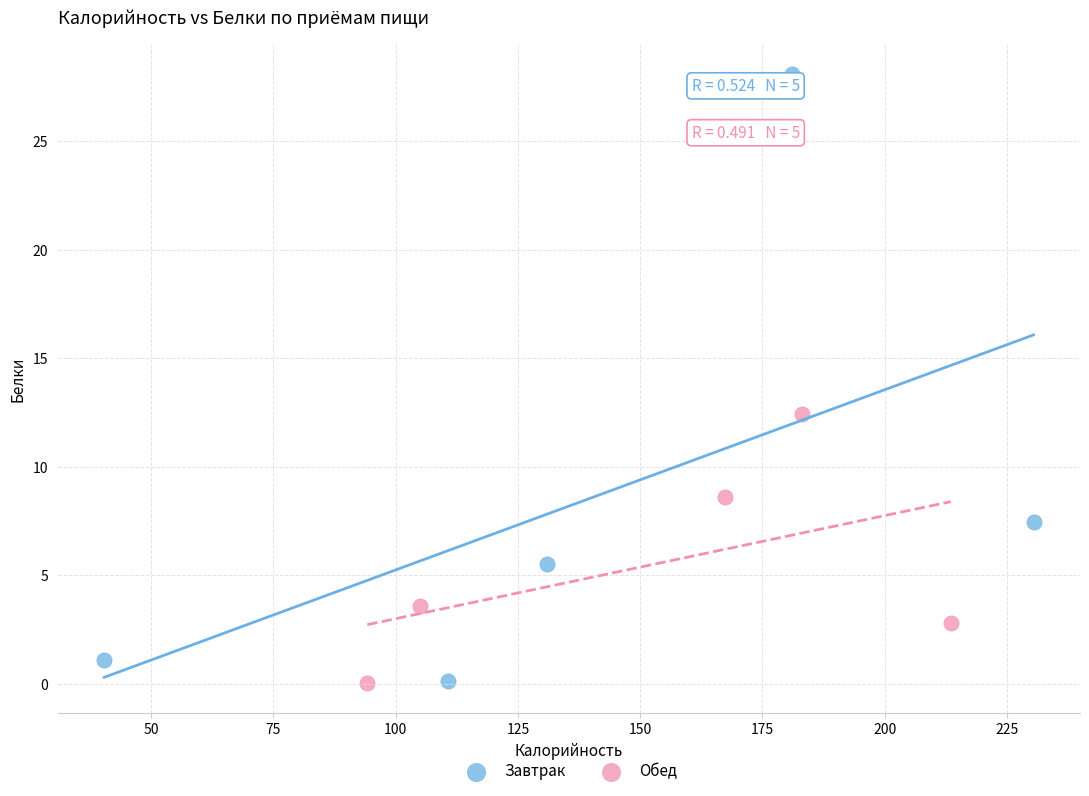

Which series contains the highest Y value?

Завтрак